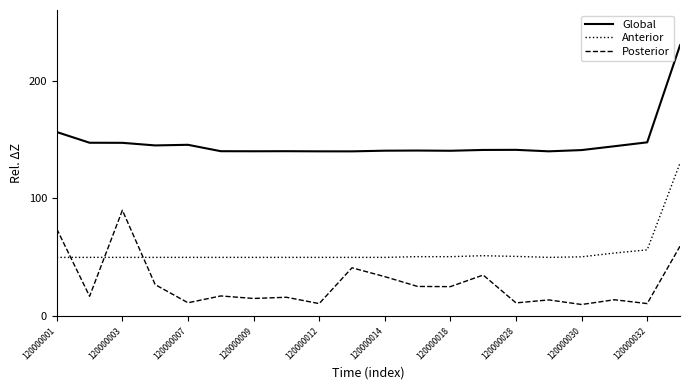

List the series in order of their peak value, highest first.

Global, Anterior, Posterior